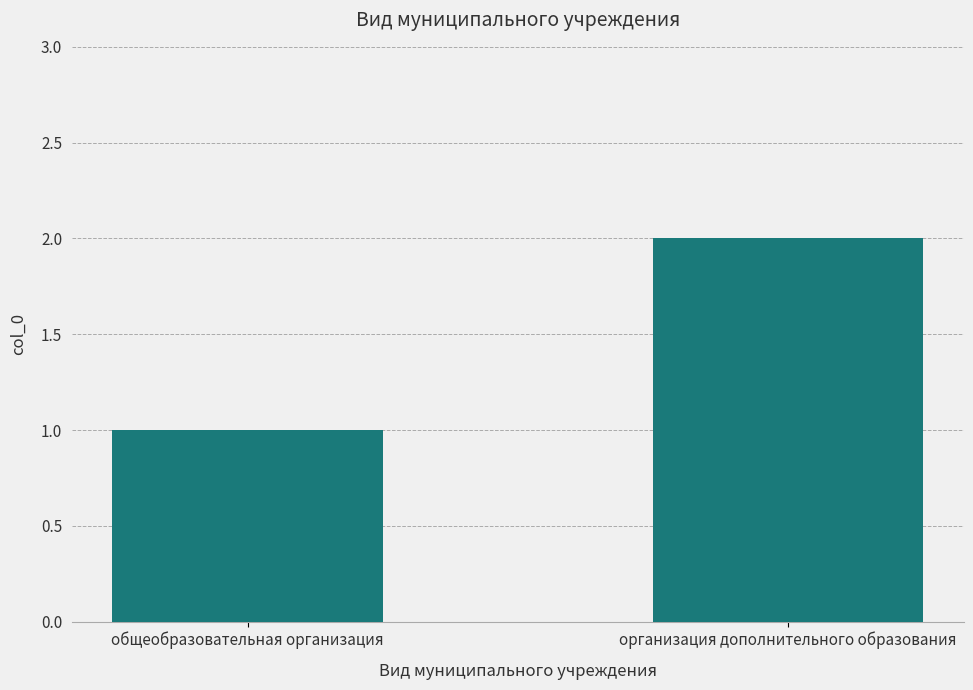

Reading left to right, list all the values displayed in this chart.

1	2